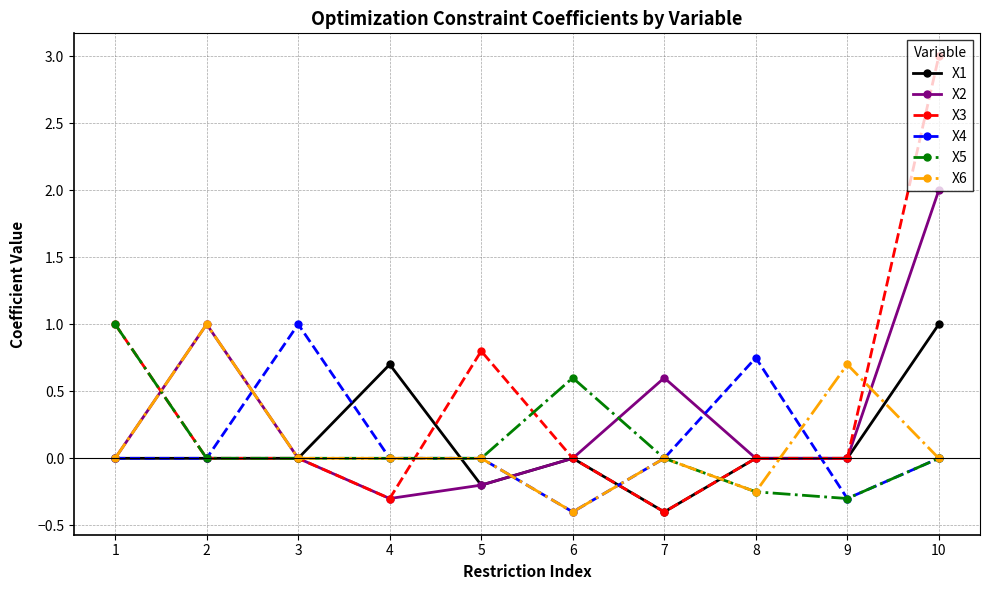

What are all the series names shown in the legend?

X1, X2, X3, X4, X5, X6